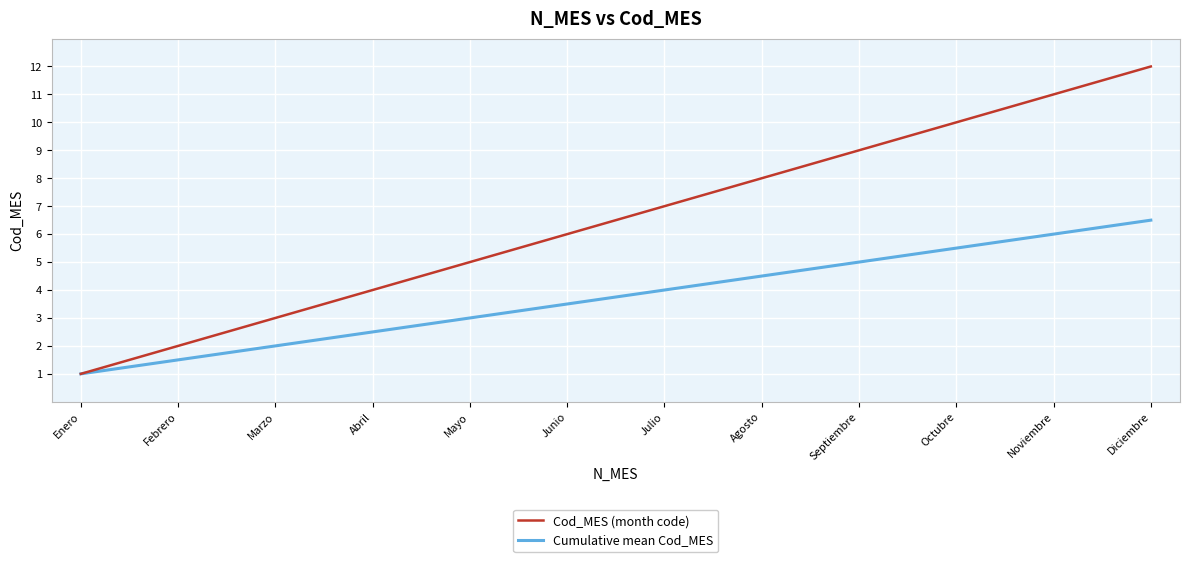

Which category has the highest value in the Cumulative mean Cod_MES series?

Diciembre